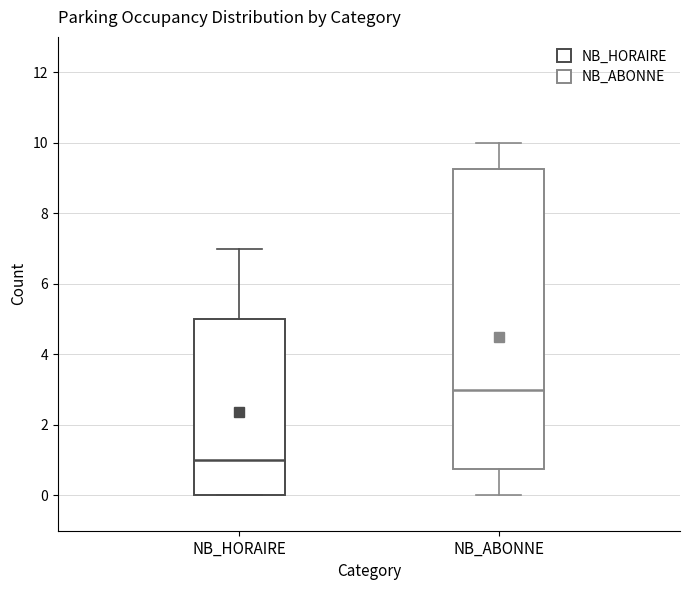

Reading left to right, transcribe this box plot: for each box, give where its median line is, the range the box spans, and where its two whiskers end, as read against the y-axis. The values are not printed on the chart, so give them approximately, as read against the axis.

NB_HORAIRE: median 1.0, box 0.0 to 5.0, whiskers 0.0 to 7.0
NB_ABONNE: median 3.0, box 0.8 to 9.2, whiskers 0.0 to 10.0